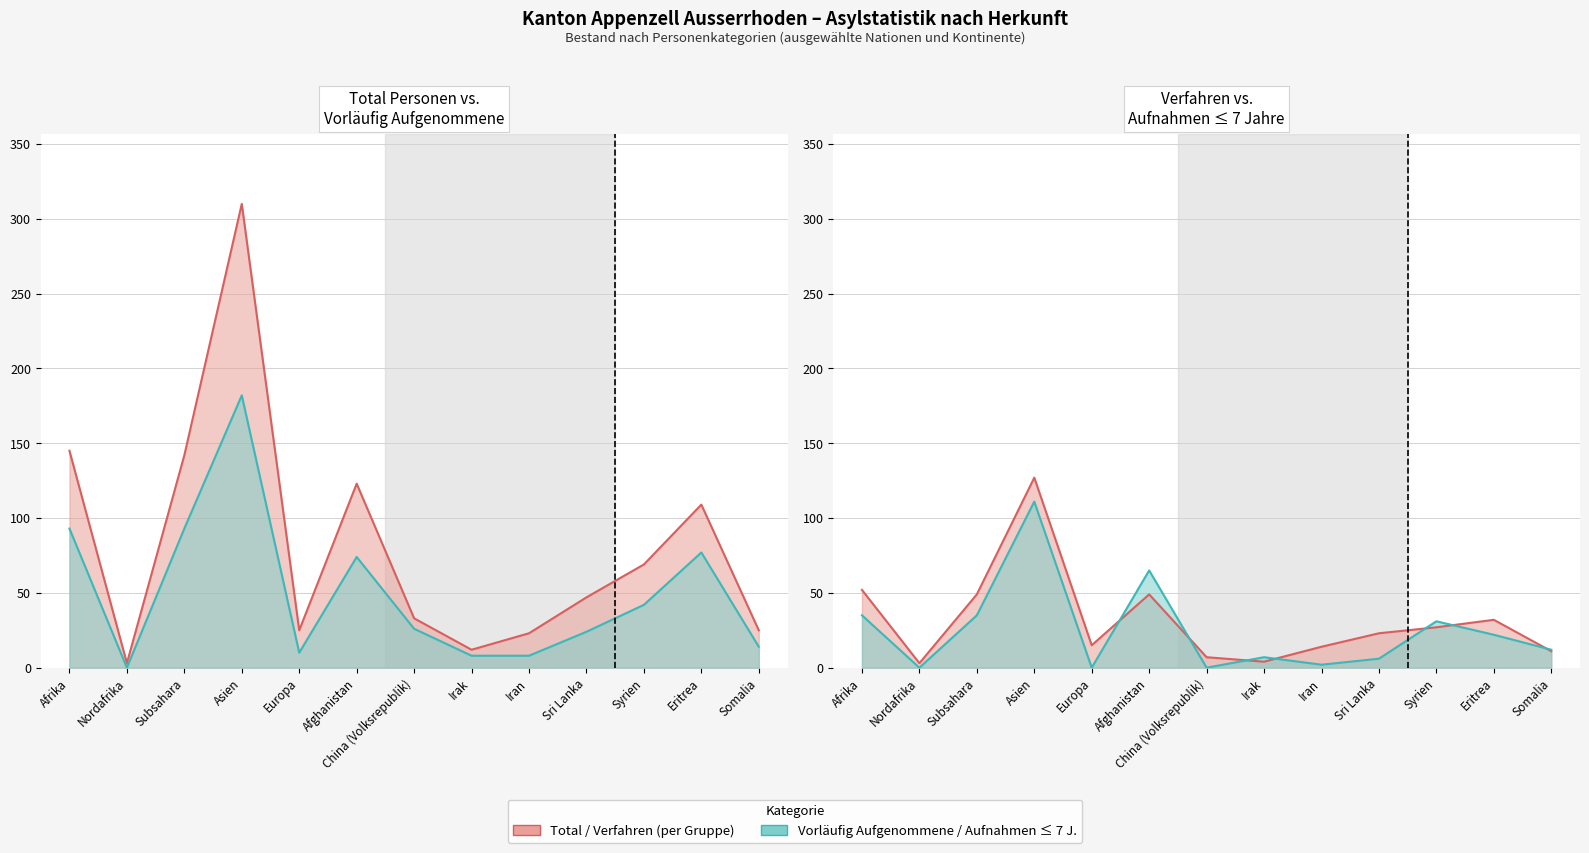

At which category is the sum across all series the highest?

Asien